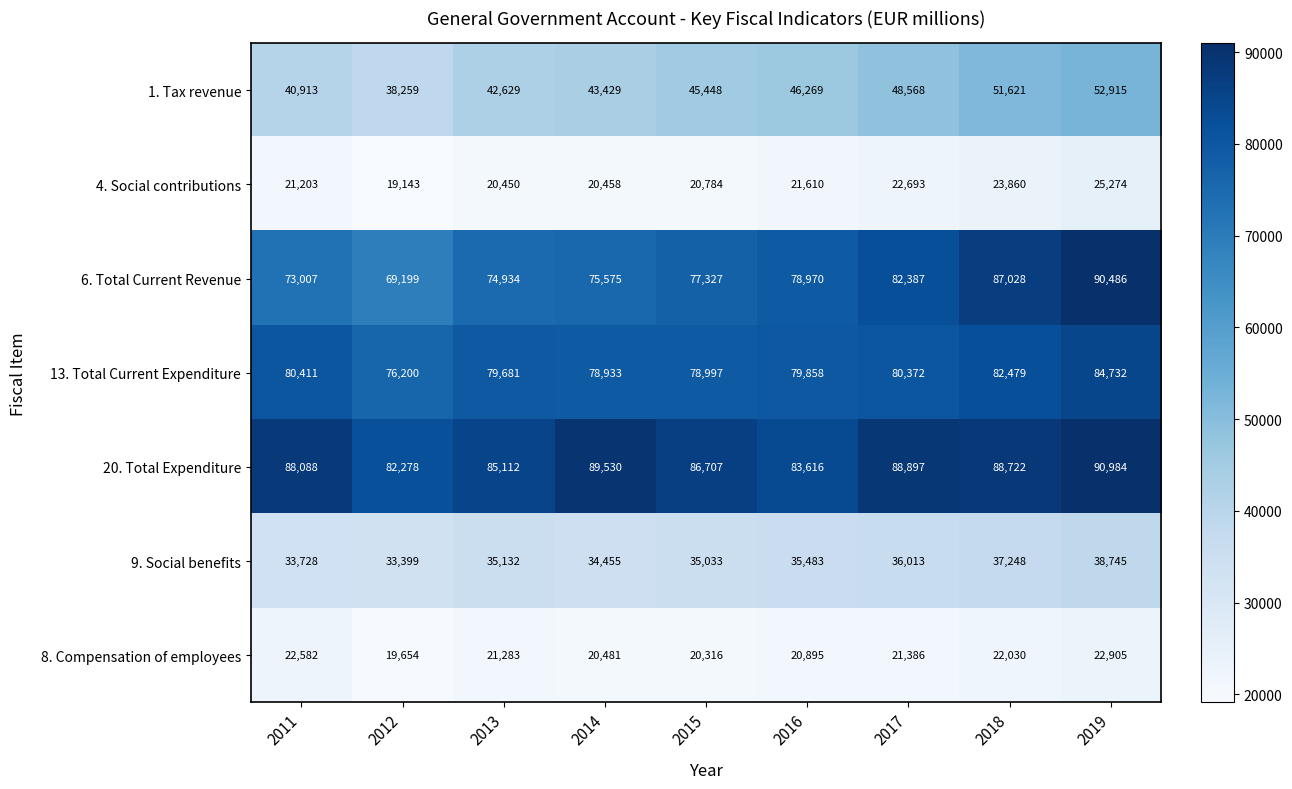

What is the difference between the maximum and second lowest values in the 6. Total Current Revenue series?

17479